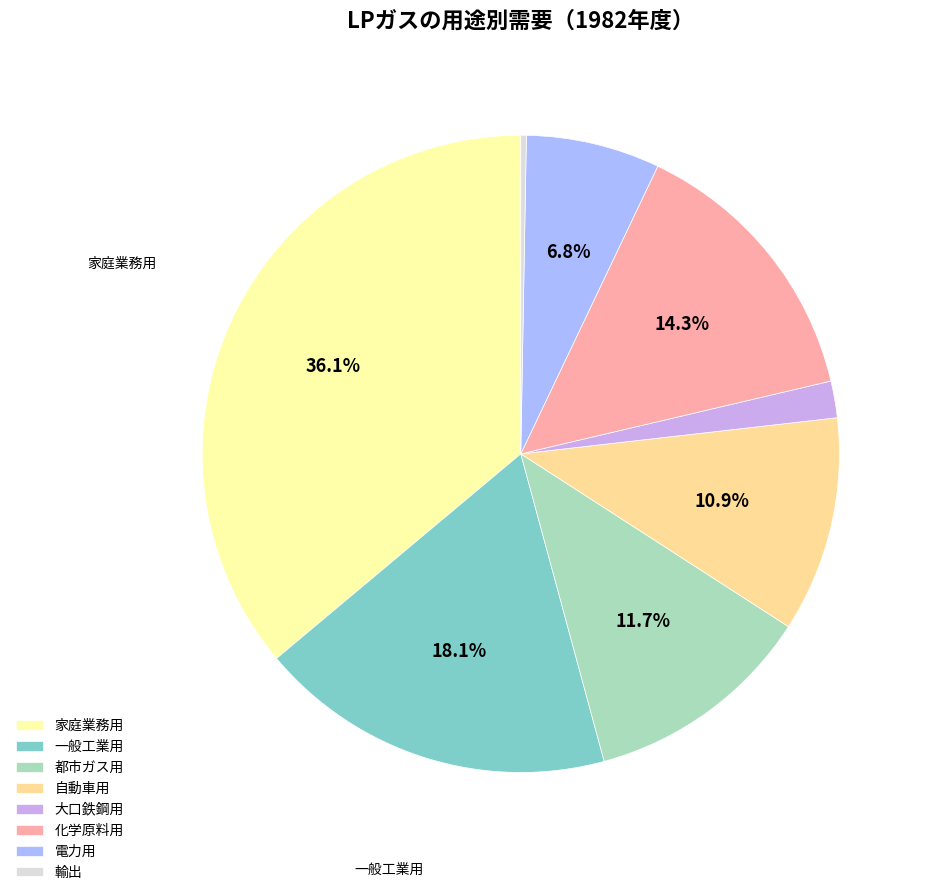

Is there any slice that represents more than half of the pie?

No